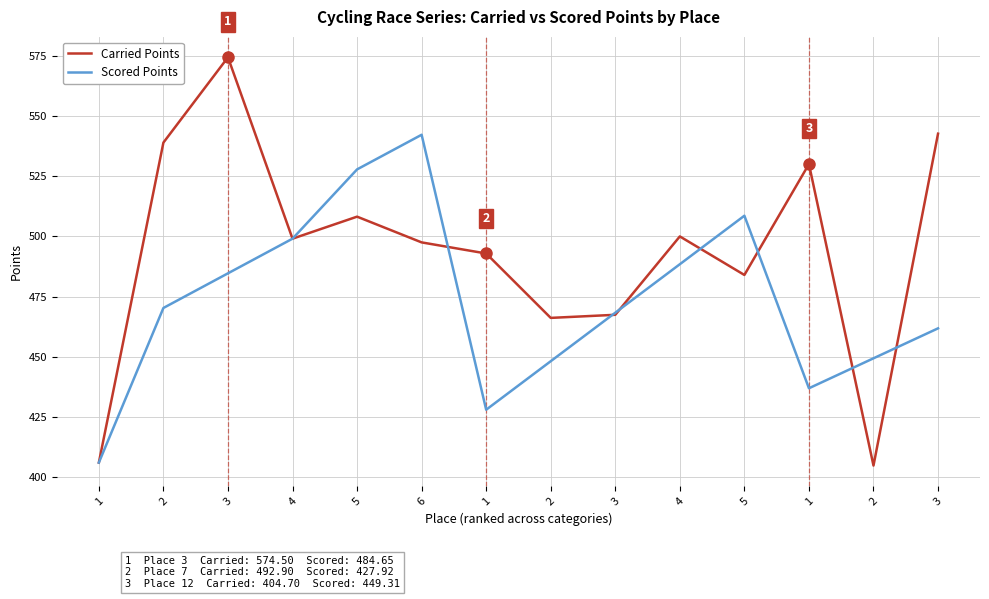

What is the label of the 5th point from the left?

5